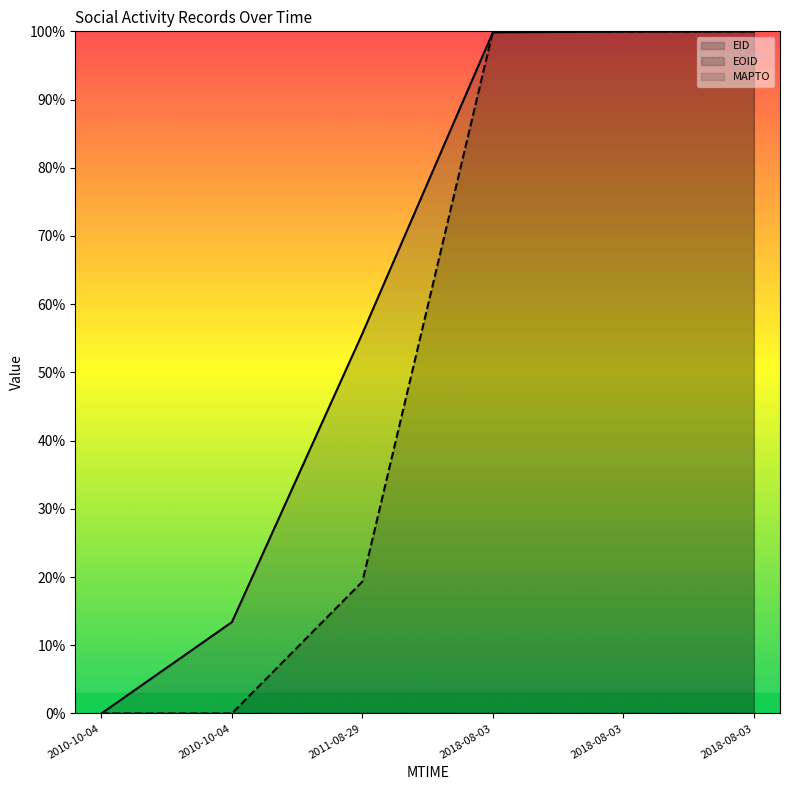

What is the sum of the EID values at 2018-08-03 and 2018-08-03?

200.0